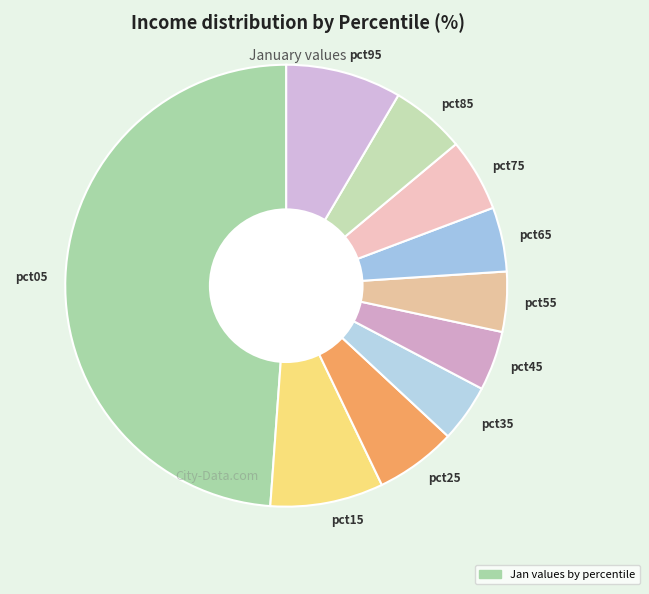

Is pct95 the majority of the pie?

No